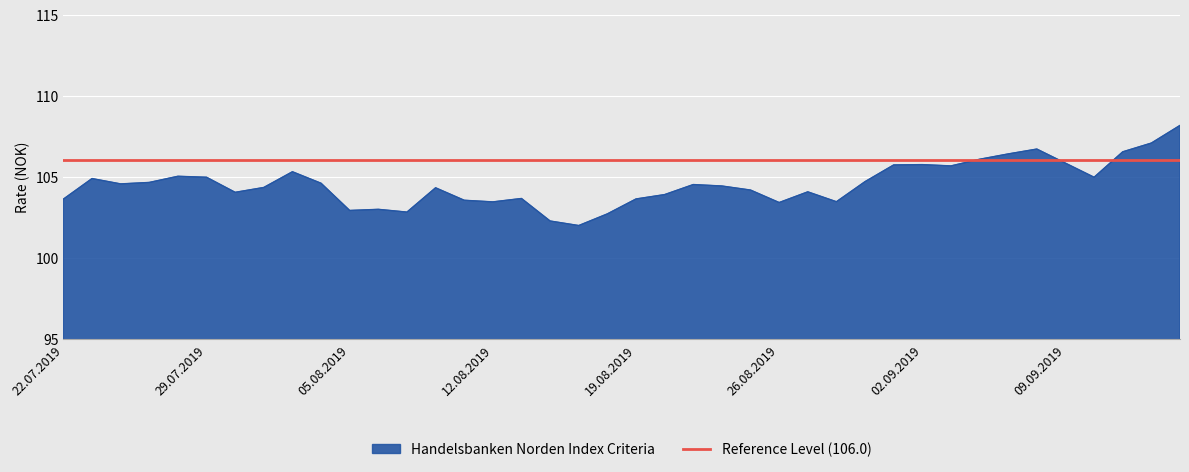

Rank the series by their maximum value, from highest to lowest.

Handelsbanken Norden Index Criteria, Reference Level (106.0)